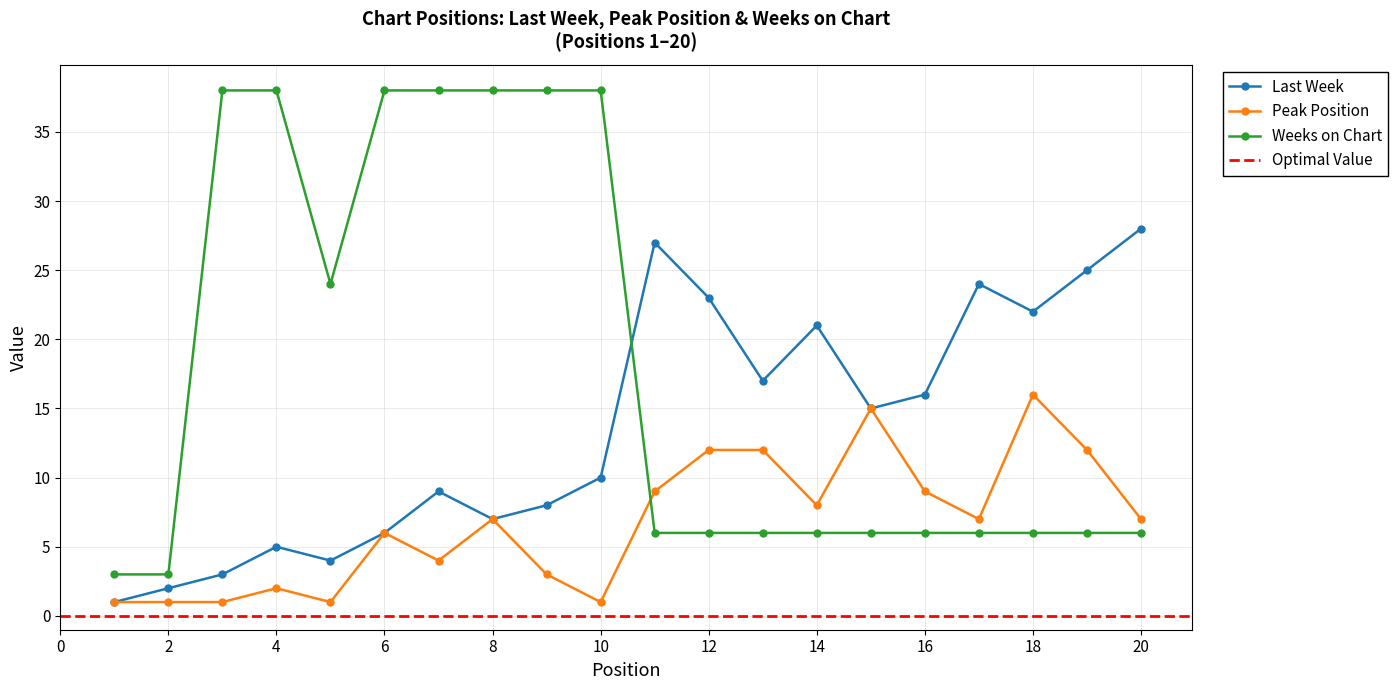

At which label does Peak Position first exceed 7?

11